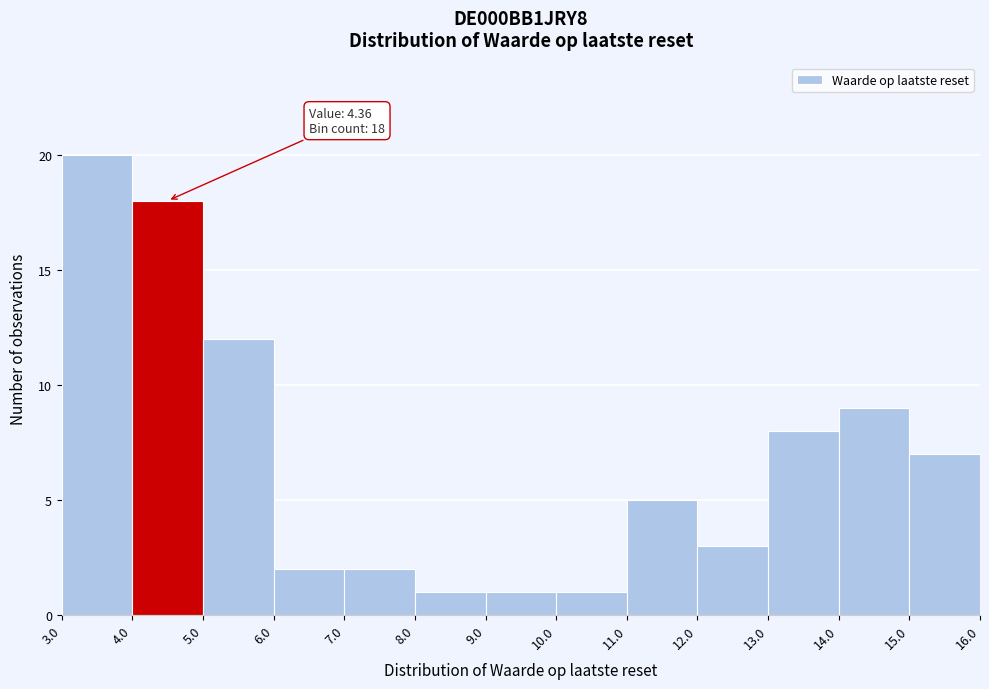

Over which range of the x-axis is the bar tallest?

3.0 to 4.0